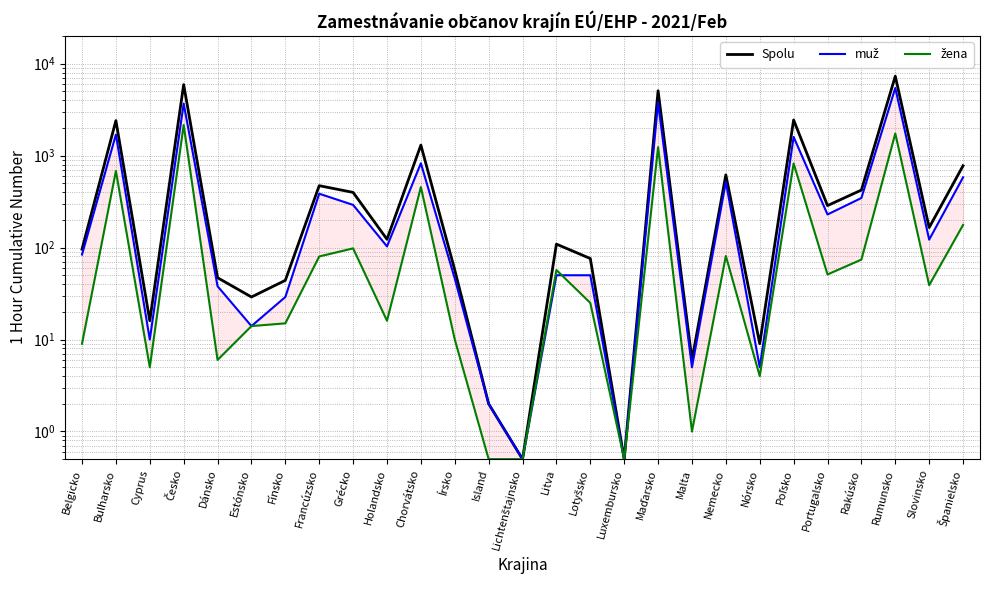

What is the maximum value for žena?

2151.0